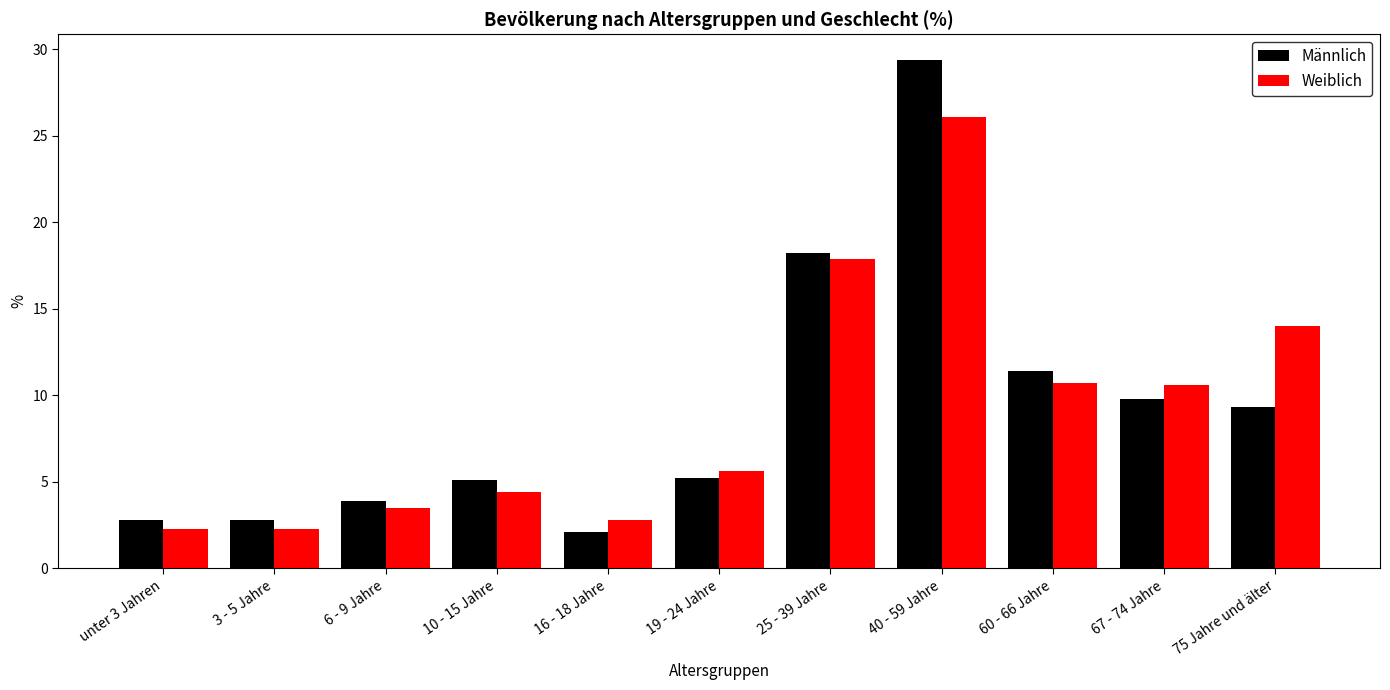

Where is Weiblich nearest to the value 14?

75 Jahre und älter